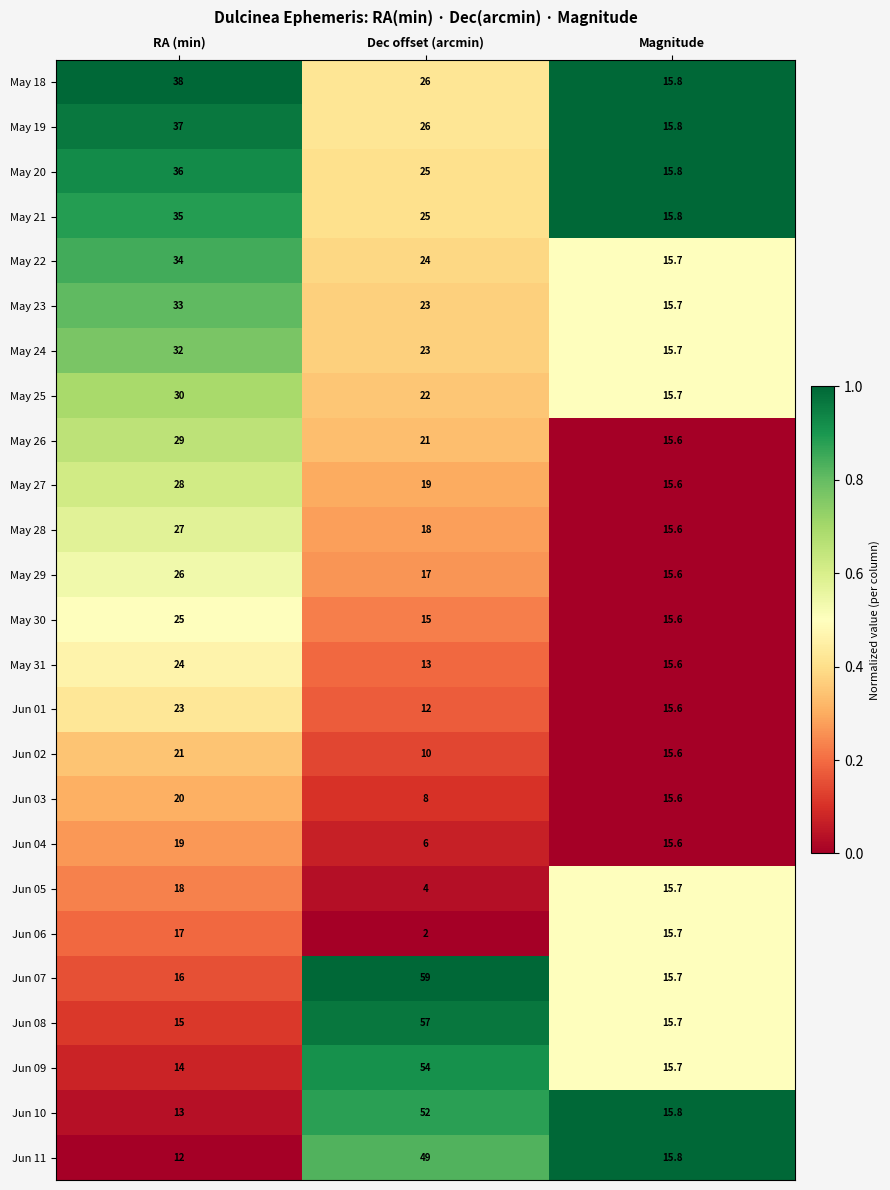

What is the total value across all series at Dec offset (arcmin)?

610.0